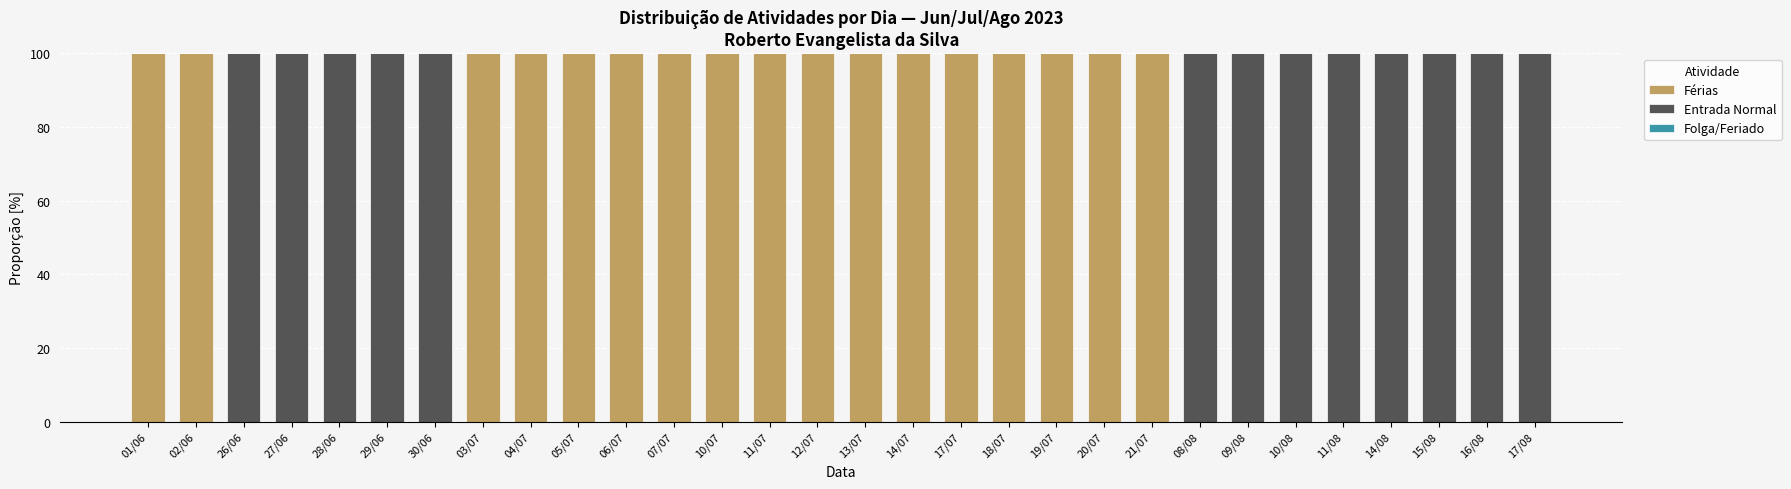

What is the total value across all series at 14/07?

100